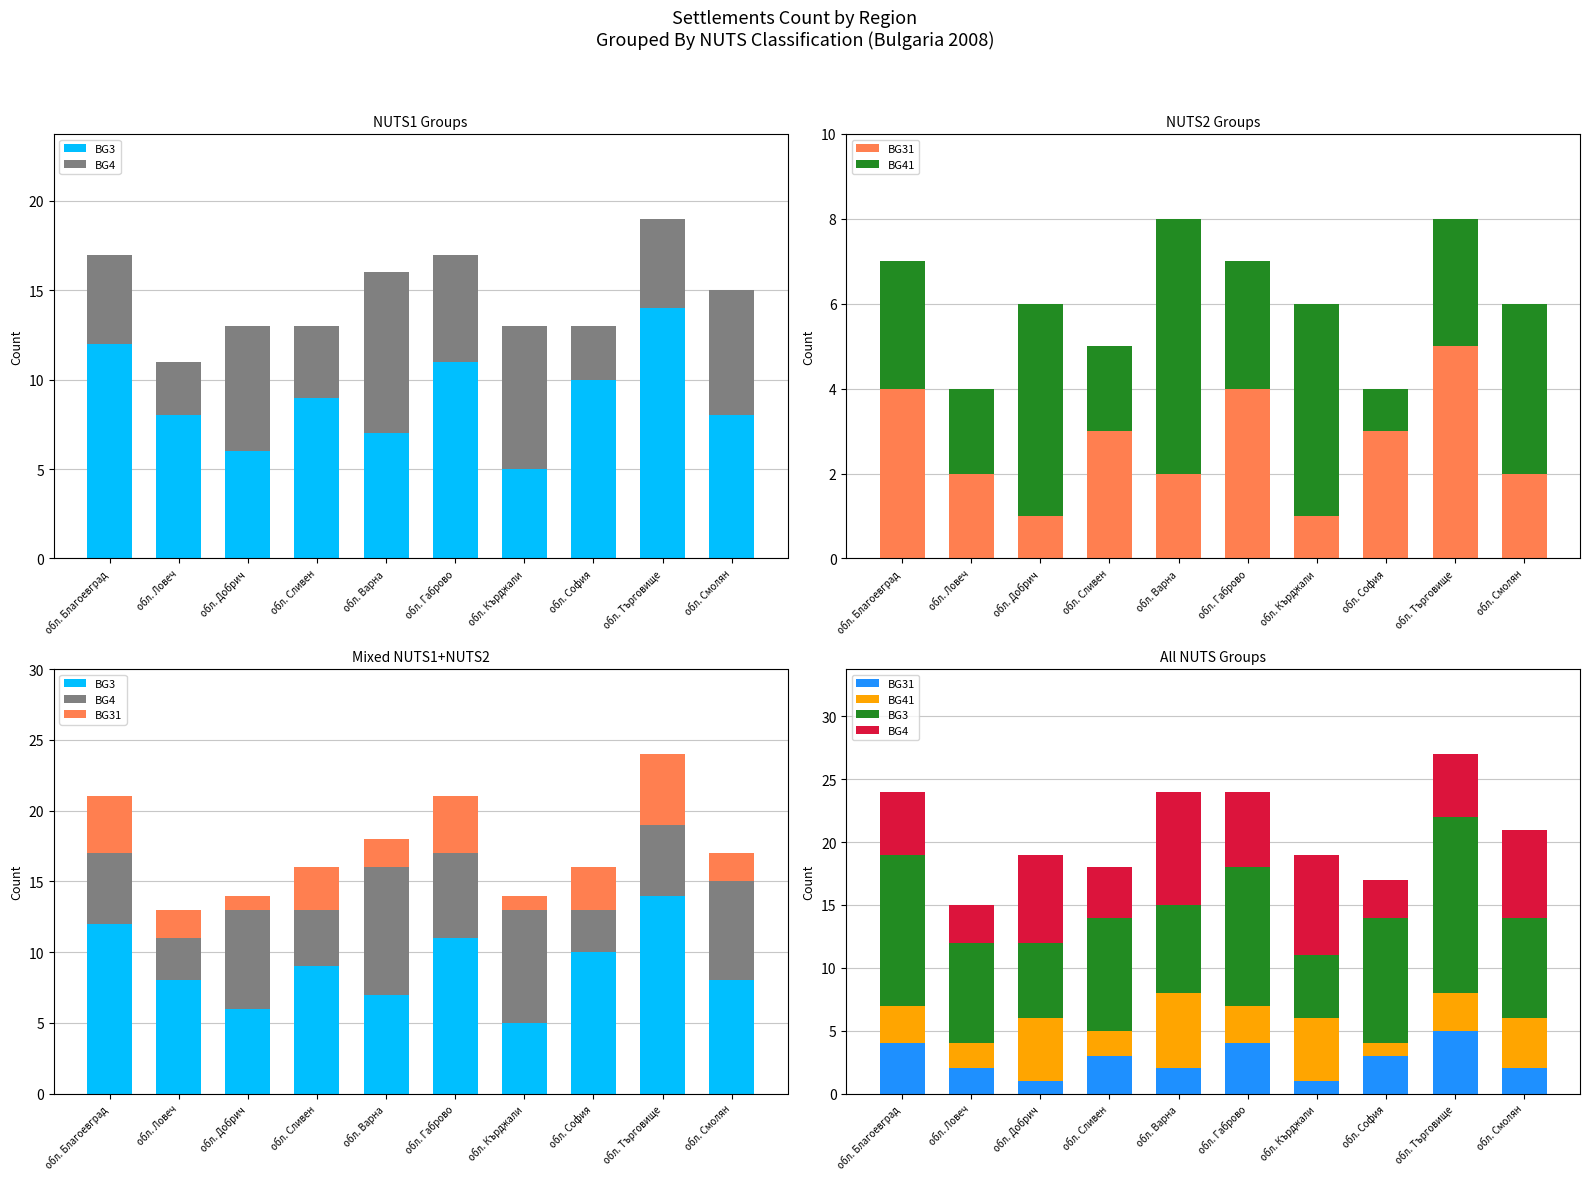

How many data points in BG41 are above 3?

4